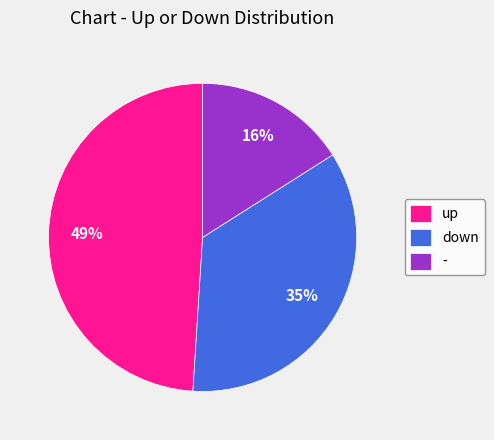

Count the number of slices in the pie.

3